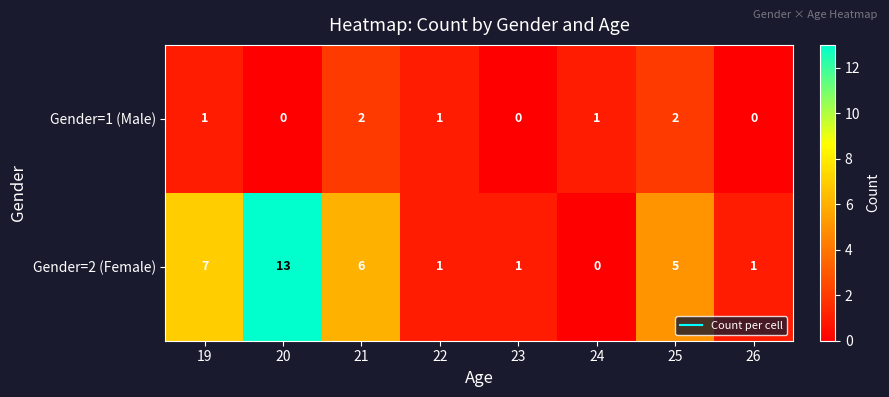

How many categories are shown in the chart?

8